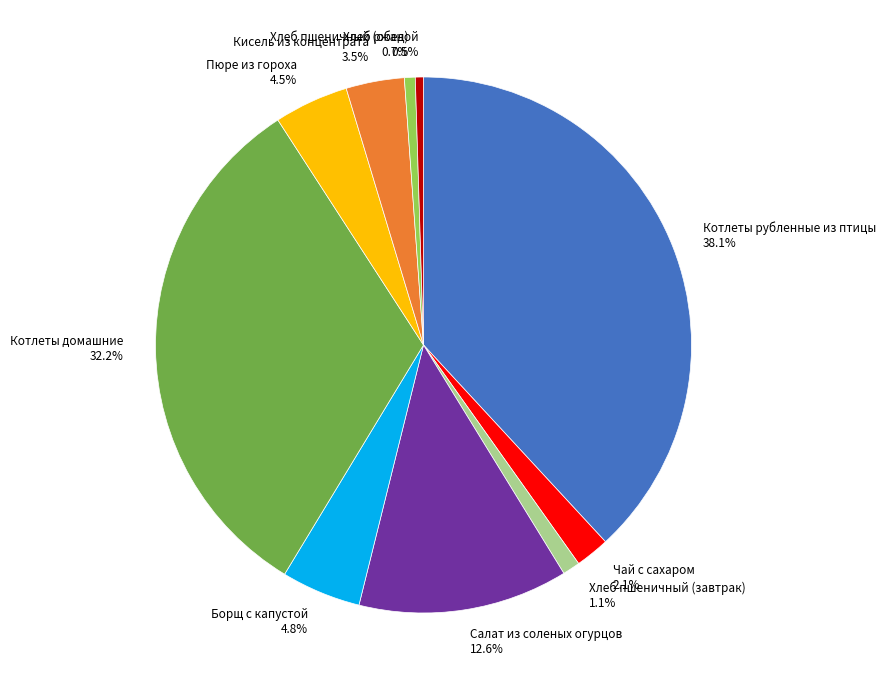

How much of the chart is everything except Чай с сахаром?

97.9%